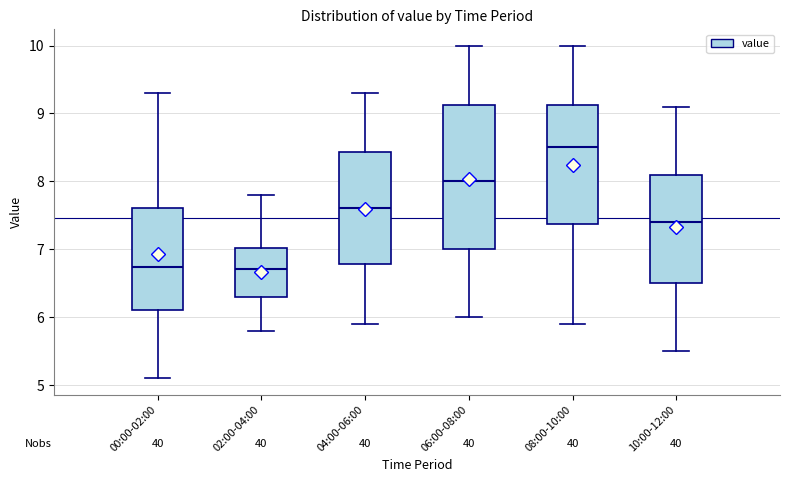

Reading left to right, transcribe this box plot: for each box, give where its median line is, the range the box spans, and where its two whiskers end, as read against the y-axis. The values are not printed on the chart, so give them approximately, as read against the axis.

00:00-02:00: median 6.7, box 6.1 to 7.6, whiskers 5.1 to 9.3
02:00-04:00: median 6.7, box 6.3 to 7.0, whiskers 5.8 to 7.8
04:00-06:00: median 7.6, box 6.8 to 8.4, whiskers 5.9 to 9.3
06:00-08:00: median 8.0, box 7.0 to 9.1, whiskers 6.0 to 10.0
08:00-10:00: median 8.5, box 7.4 to 9.1, whiskers 5.9 to 10.0
10:00-12:00: median 7.4, box 6.5 to 8.1, whiskers 5.5 to 9.1